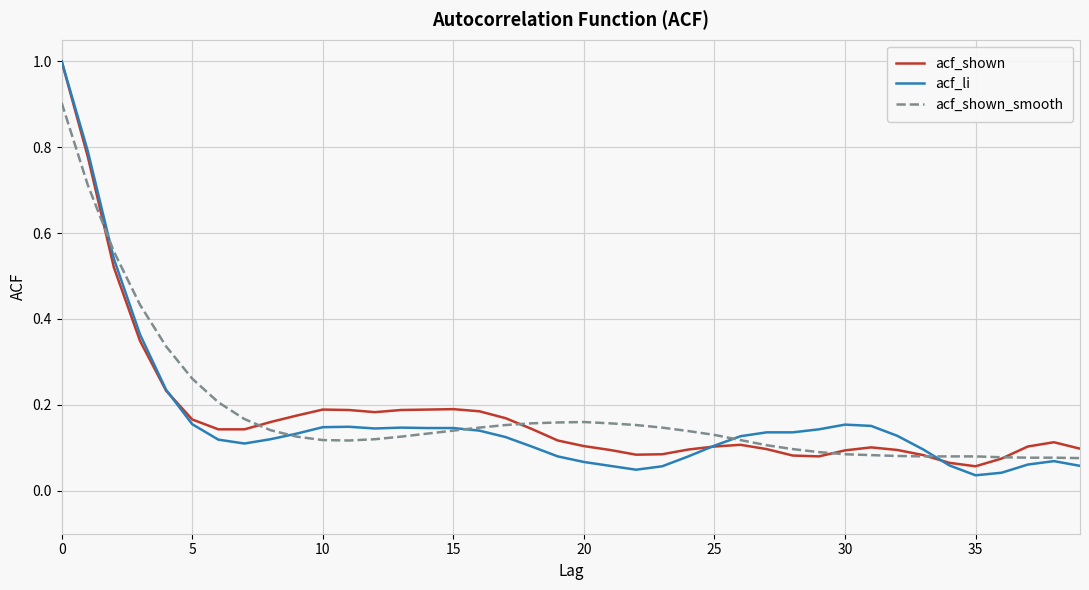

What is the sum of all acf_li values?

6.7